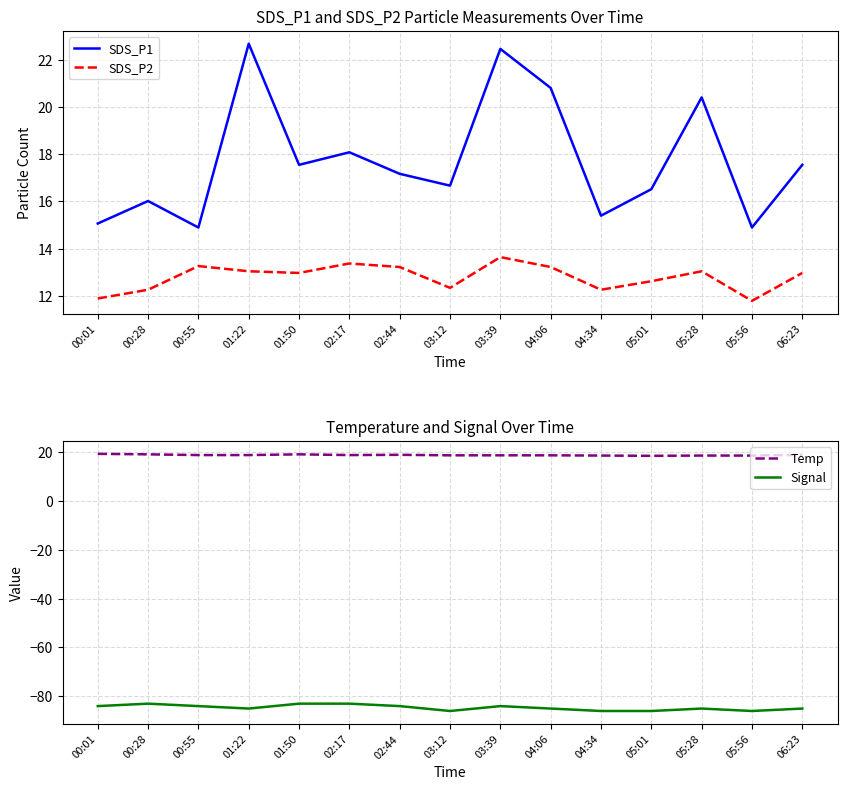

What is the value of the SDS_P2 point at the 11th from the left?

12.3